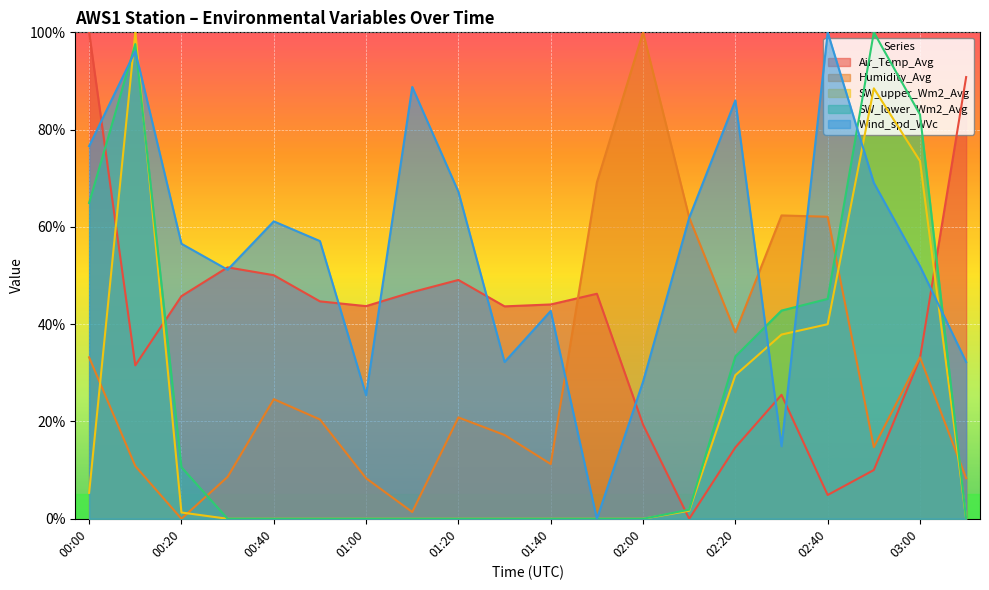

How many data points in SW_lower_Wm2_Avg are above 0?

10